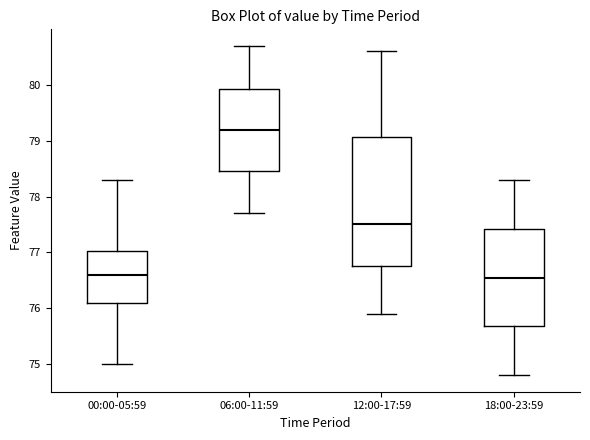

Where is the lower edge of the box for 06:00-11:59 on the y-axis? The values are not printed on the chart, so give them approximately, as read against the axis.

78.5